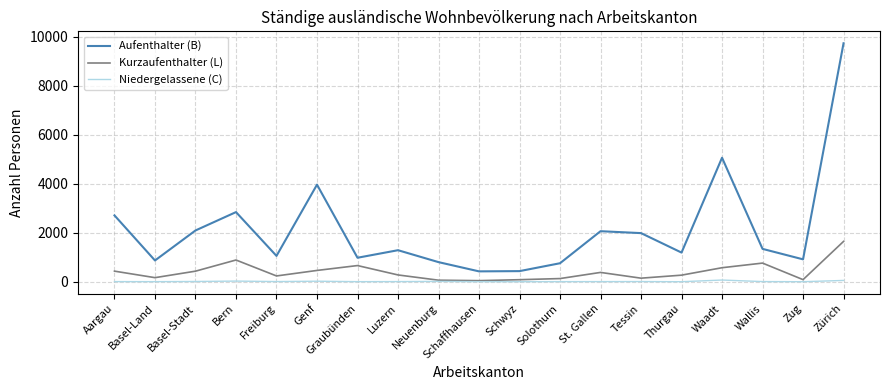

Which series changed the most between Bern and Wallis?

Aufenthalter (B)